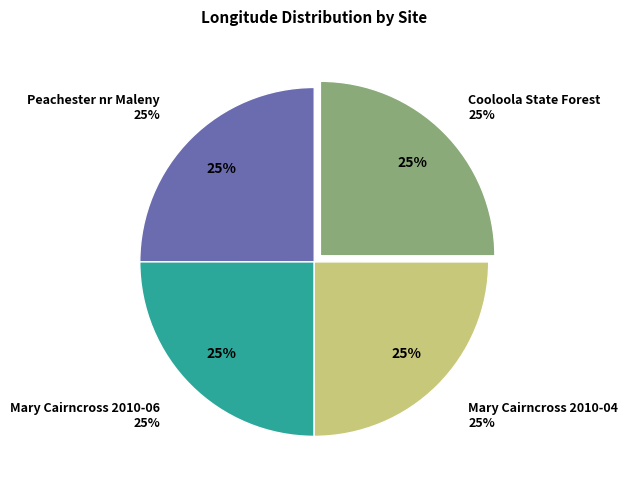

Between Mary Cairncross 2010-06 and Cooloola State Forest, which is larger?

Cooloola State Forest